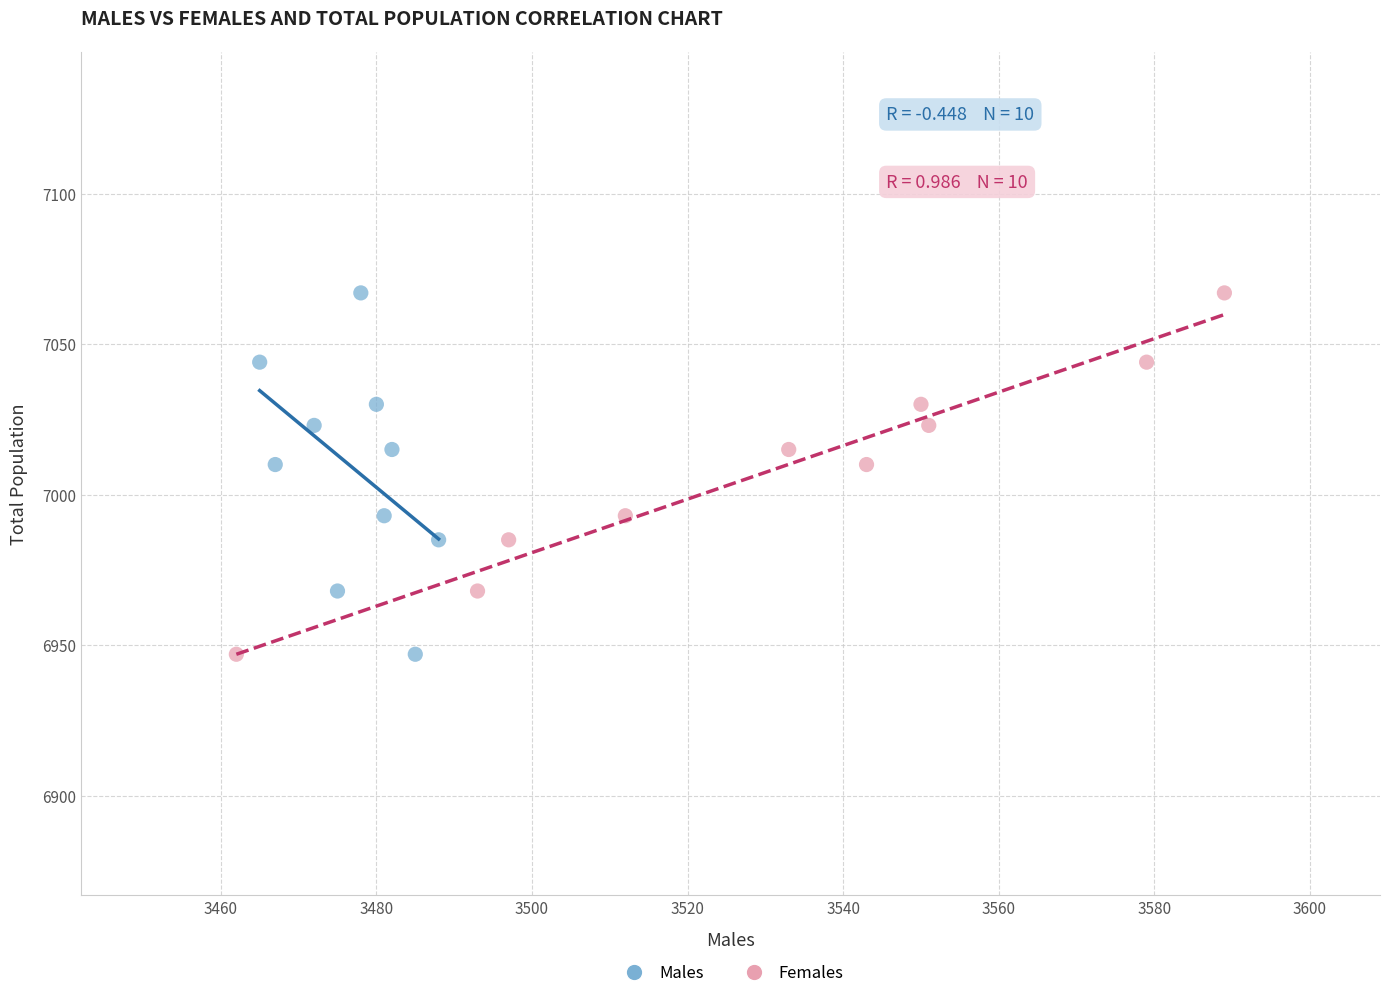

What are all the series names shown in the legend?

Males, Females